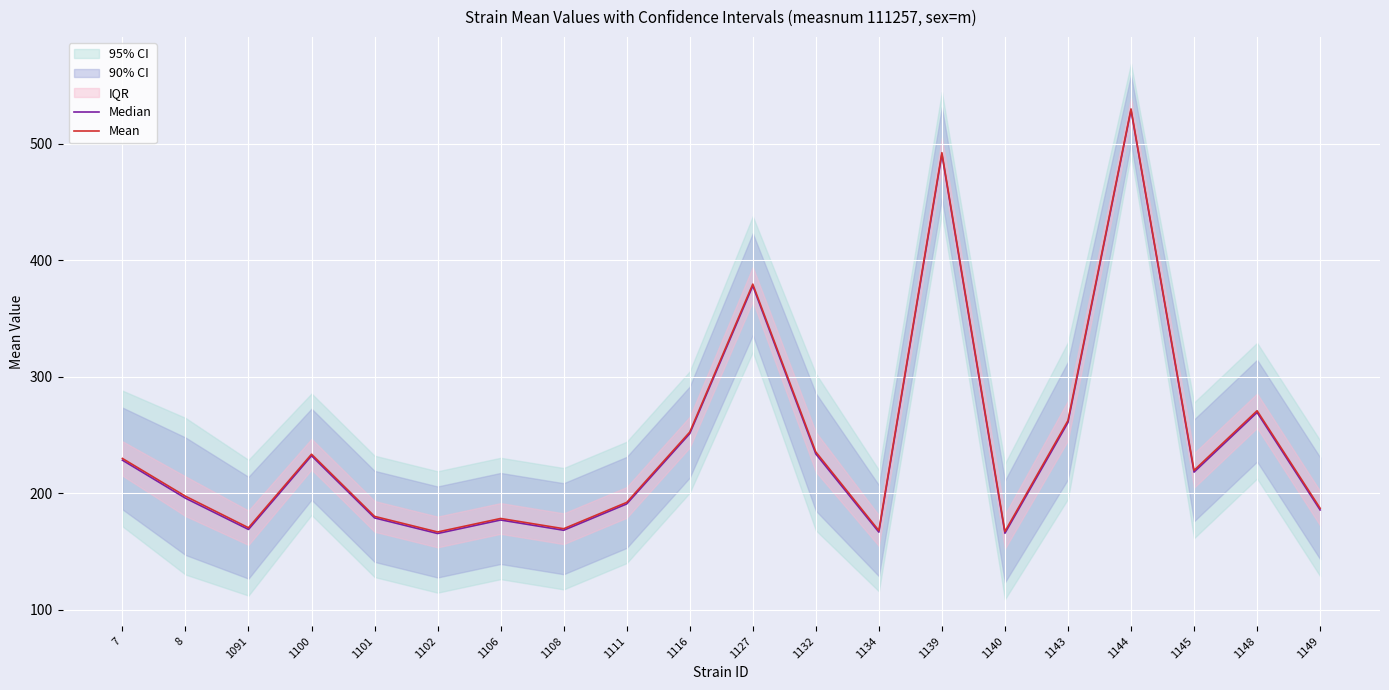

What is the spread (max minus min) of values at 1139?

1.3